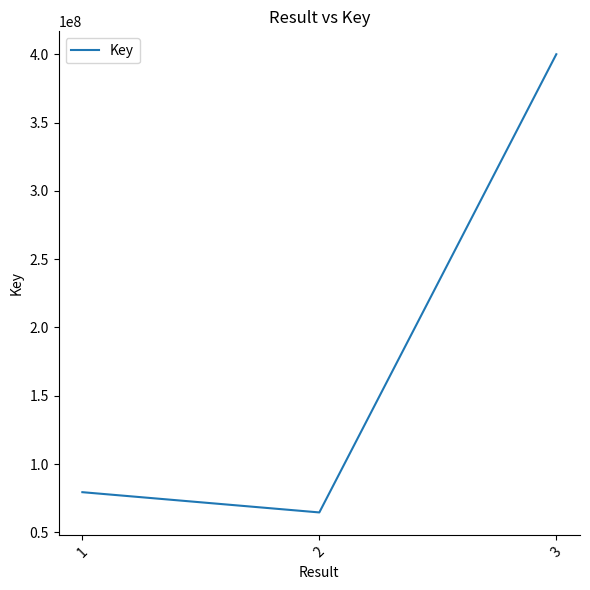

Is it true that the value at 1 is 44695600?

False